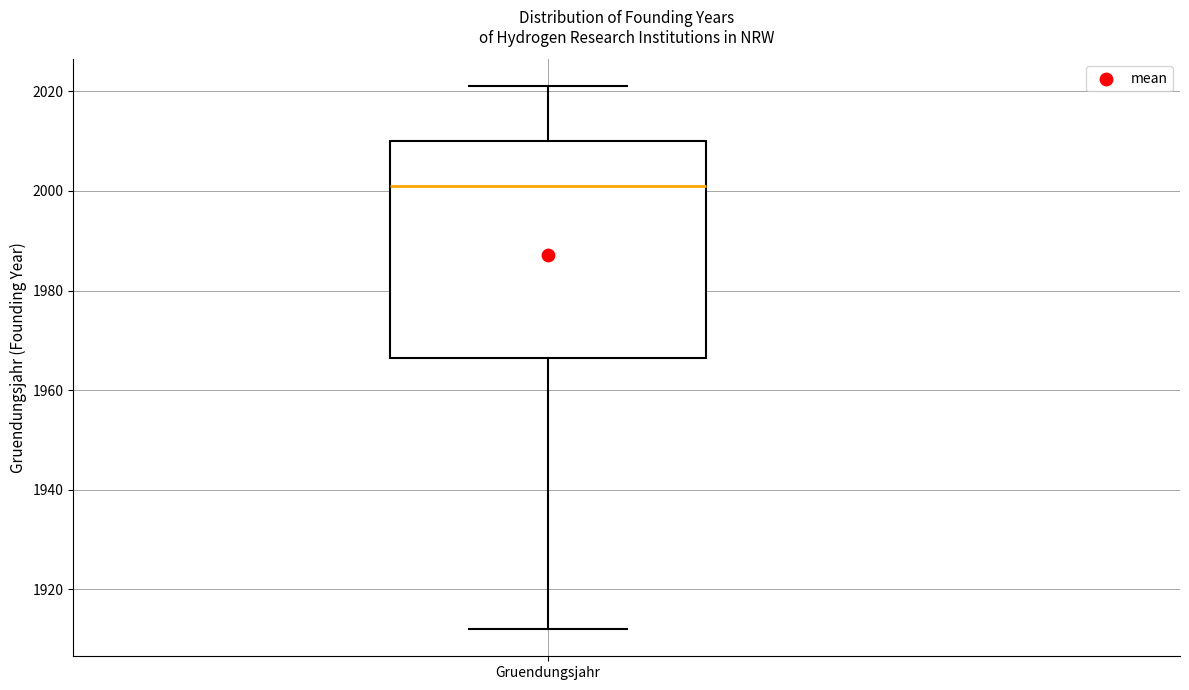

Where is the upper edge of the box for Gruendungsjahr on the y-axis? The values are not printed on the chart, so give them approximately, as read against the axis.

2010